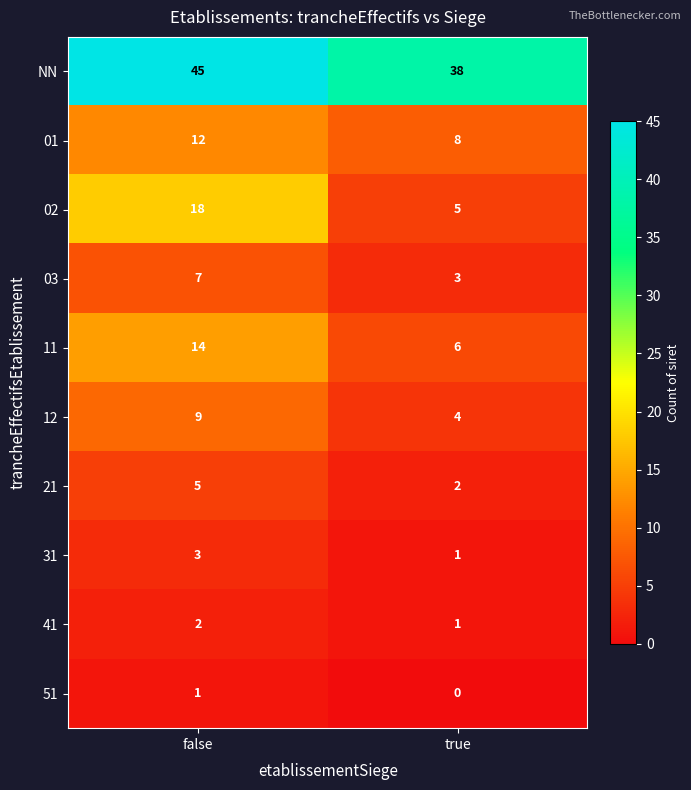

At which category is the sum across all series the highest?

false